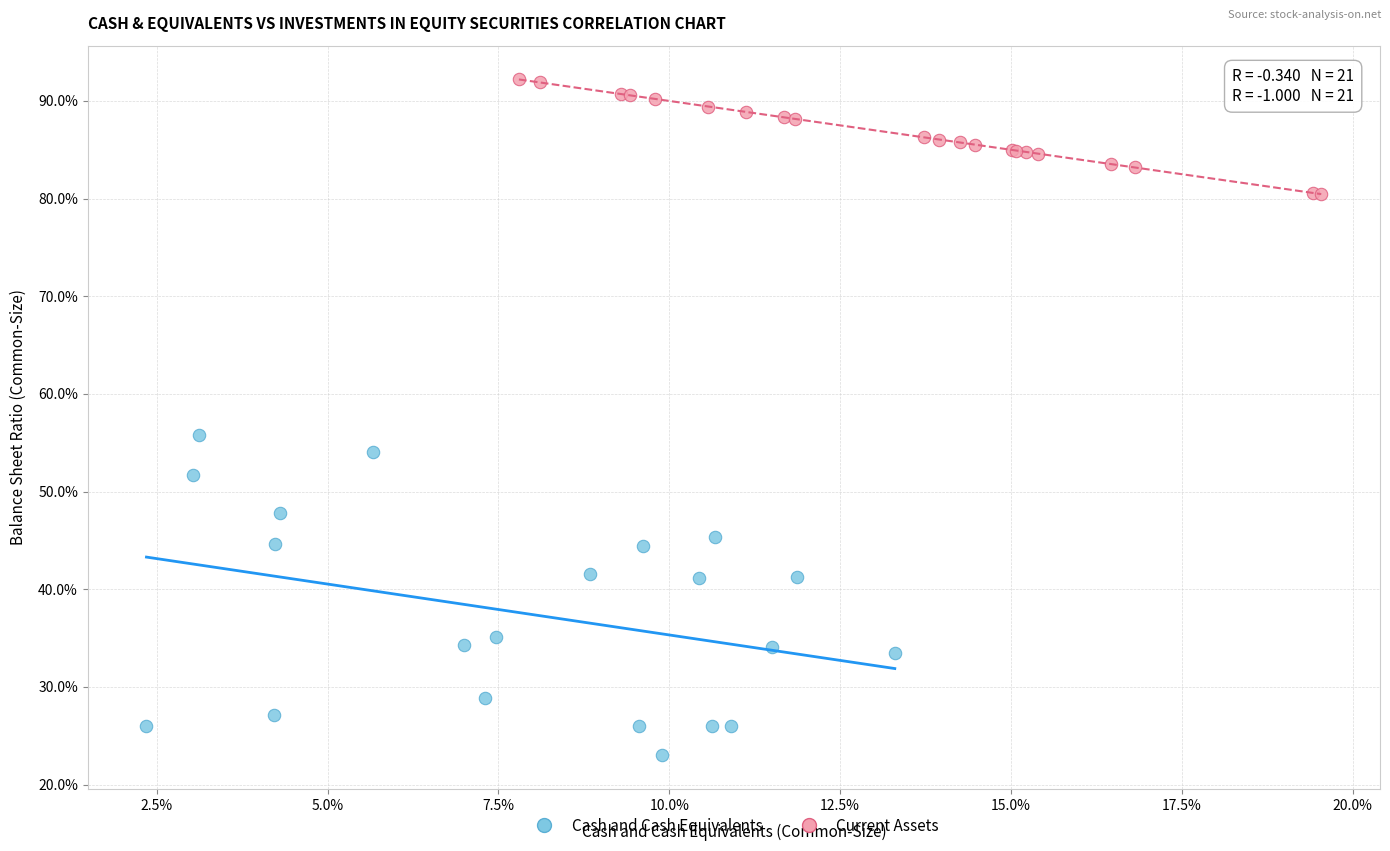

Which series has the largest Y range (max minus min)?

Cash and Cash Equivalents